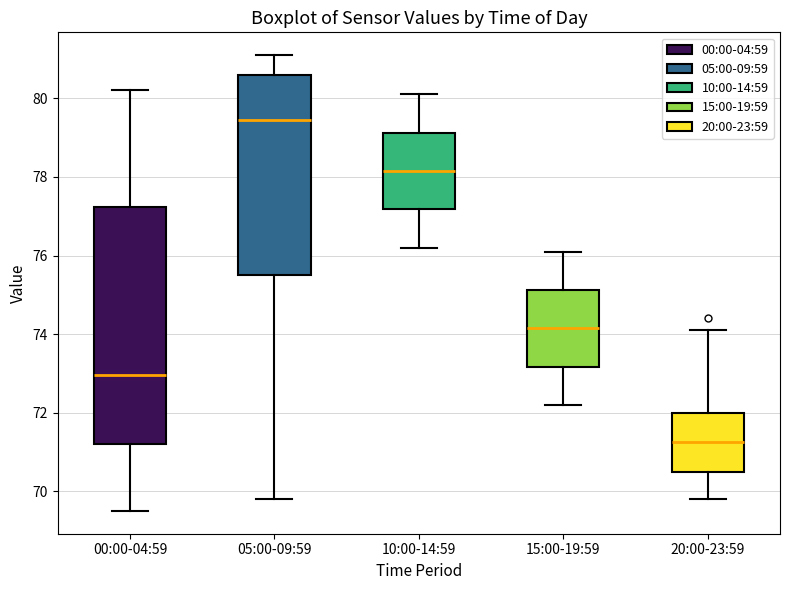

Reading left to right, read every box against the y-axis: the position of its median line, the range the box covers, and the ends of its whiskers. The values are not printed on the chart, so give them approximately, as read against the axis.

00:00-04:59: median 73.0, box 71.2 to 77.2, whiskers 69.6 to 80.2
05:00-09:59: median 79.4, box 75.6 to 80.6, whiskers 69.8 to 81.2
10:00-14:59: median 78.2, box 77.2 to 79.2, whiskers 76.2 to 80.2
15:00-19:59: median 74.2, box 73.2 to 75.2, whiskers 72.2 to 76.2
20:00-23:59: median 71.2, box 70.6 to 72.0, whiskers 69.8 to 74.2